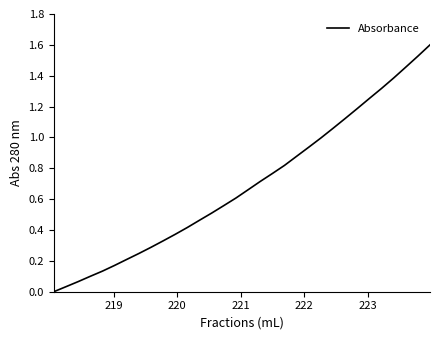

What is the difference between the maximum and minimum values?

1.6